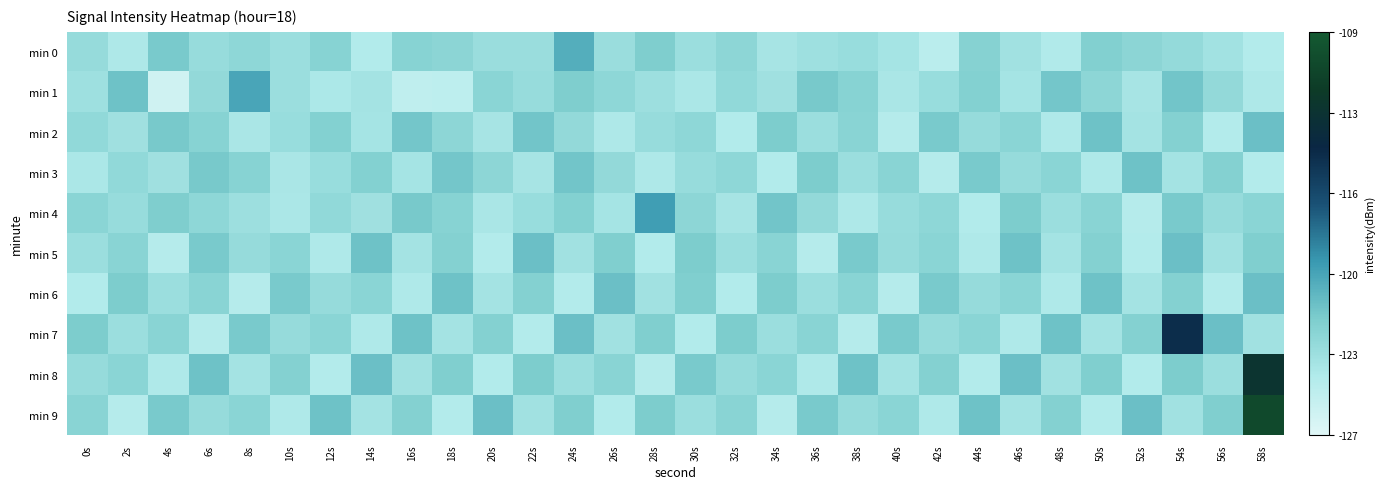

Rank the series by their maximum value, from lowest to highest.

min 3, min 2, min 5, min 6, min 0, min 1, min 4, min 7, min 8, min 9